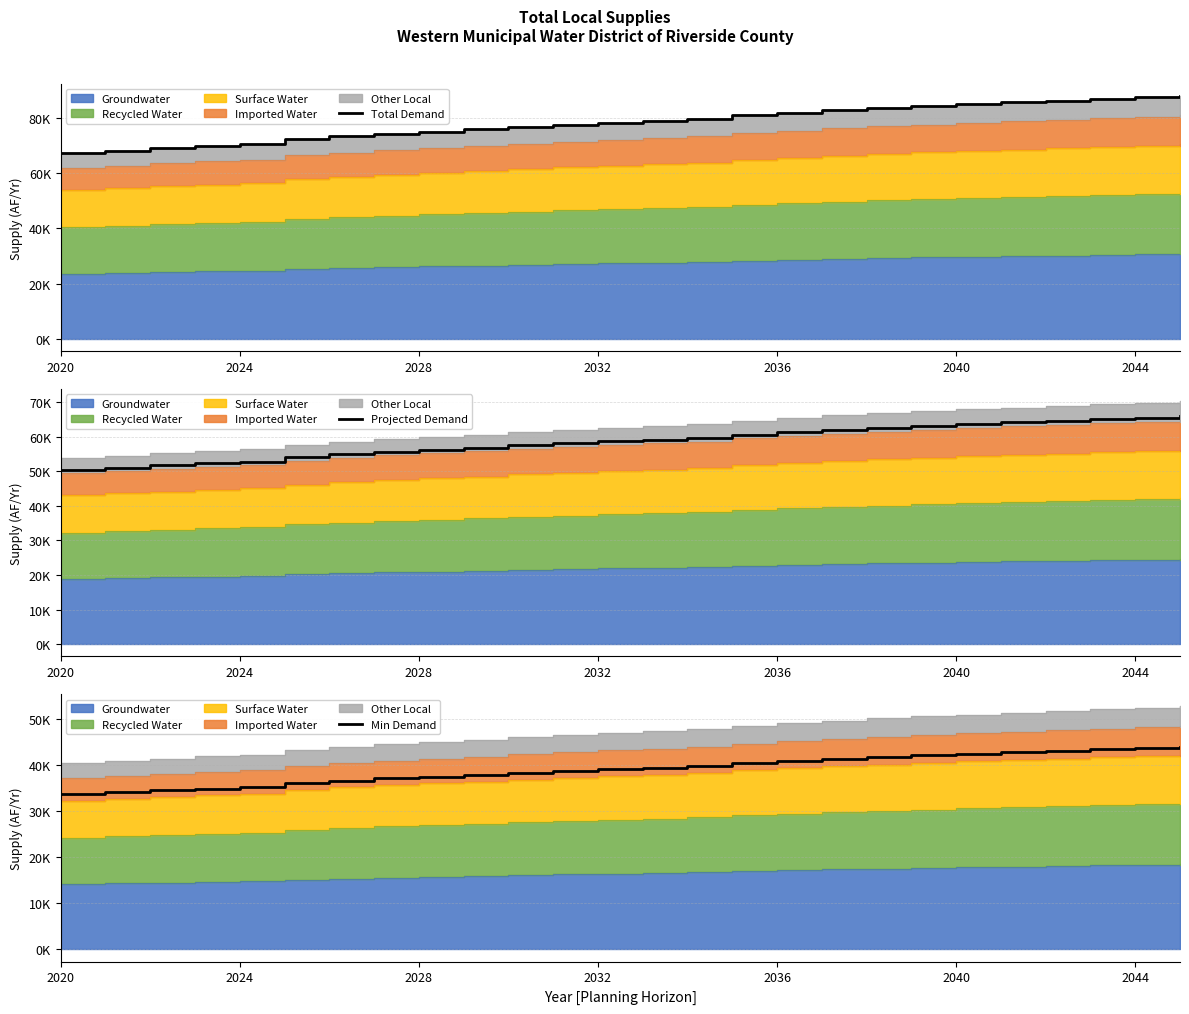

Between 20 and 22, which series saw the biggest shift?

Total Demand